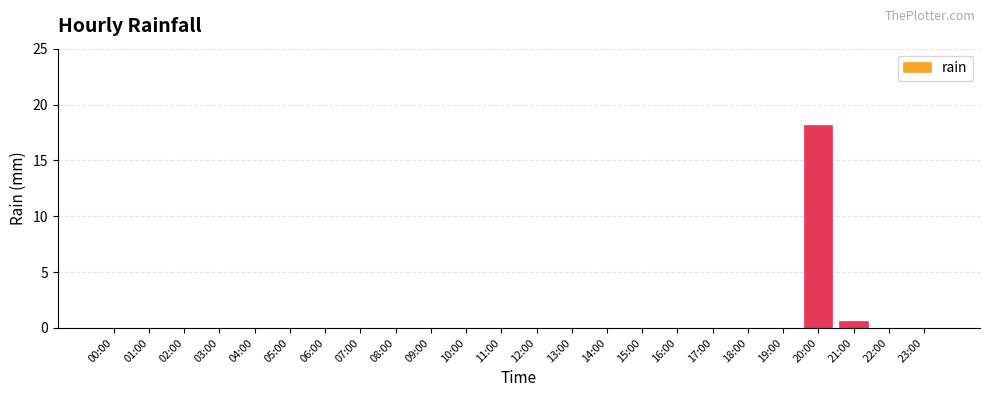

Reading right to left, list all the values displayed in this chart.

23:00=0.0	22:00=0.0	21:00=0.6	20:00=18.2	19:00=0.0	18:00=0.0	17:00=0.0	16:00=0.0	15:00=0.0	14:00=0.0	13:00=0.0	12:00=0.0	11:00=0.0	10:00=0.0	09:00=0.0	08:00=0.0	07:00=0.0	06:00=0.0	05:00=0.0	04:00=0.0	03:00=0.0	02:00=0.0	01:00=0.0	00:00=0.0